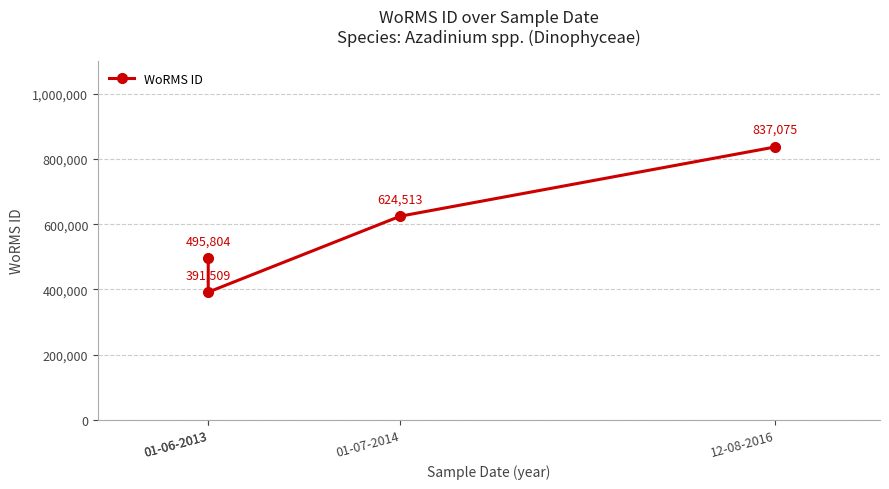

What is the value of the 2nd point from the left?

495804